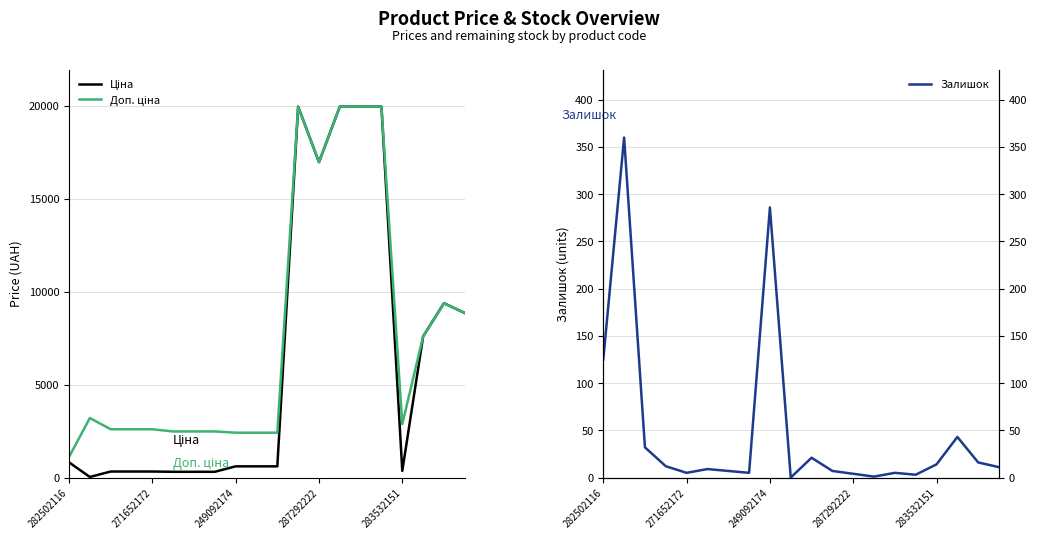

True or false: Ціна and Доп. ціна intersect in this chart.

False